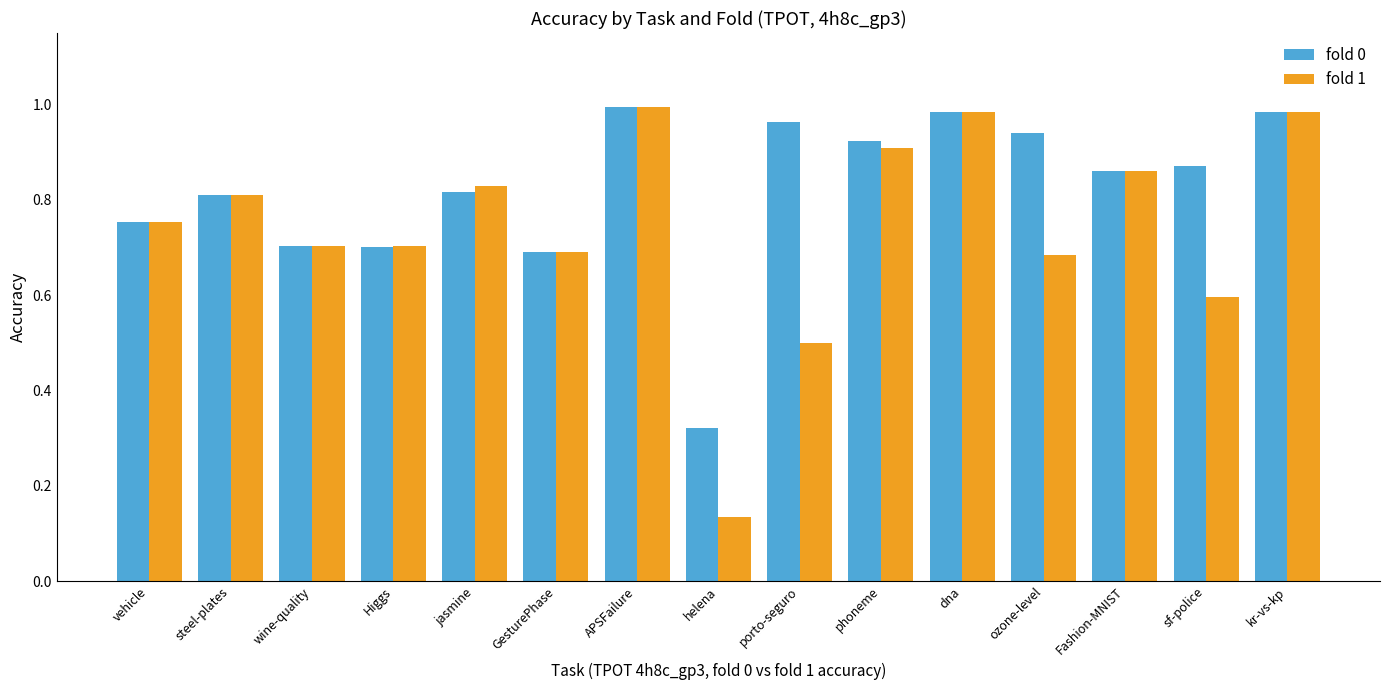

What is the difference between the fold 1 values at dna and vehicle?

0.2